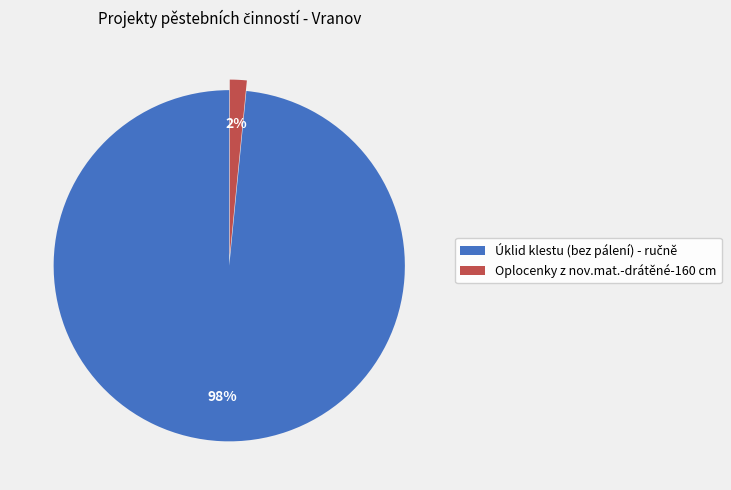

To the nearest percent, what portion does Oplocenky z nov.mat.-drátěné-160 cm represent?

2%